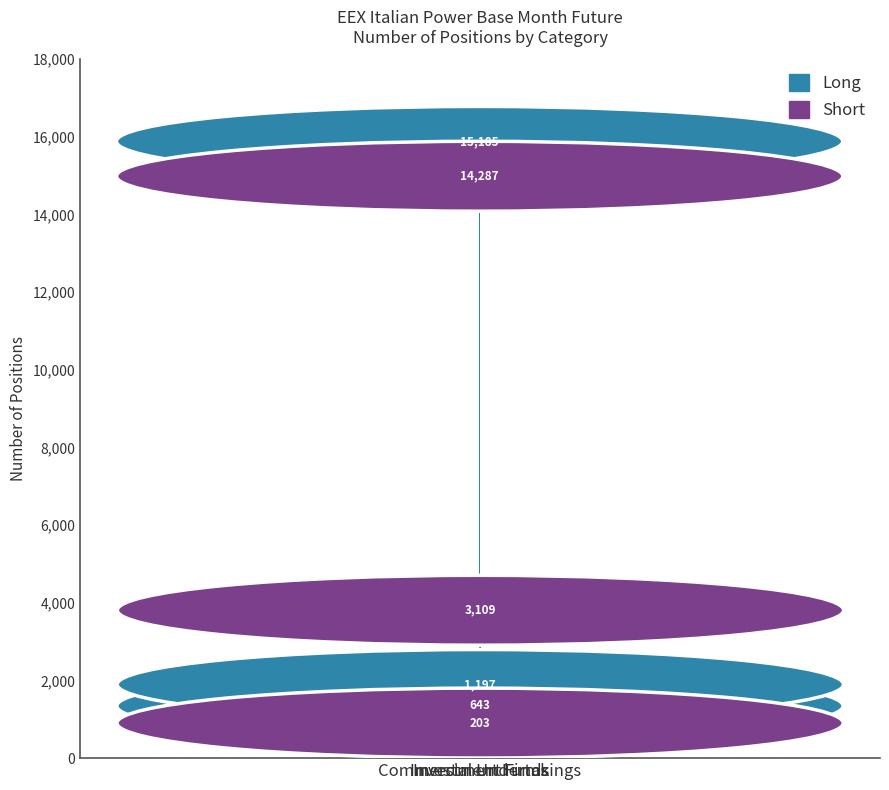

What is the average value of the Short series?

5866.3